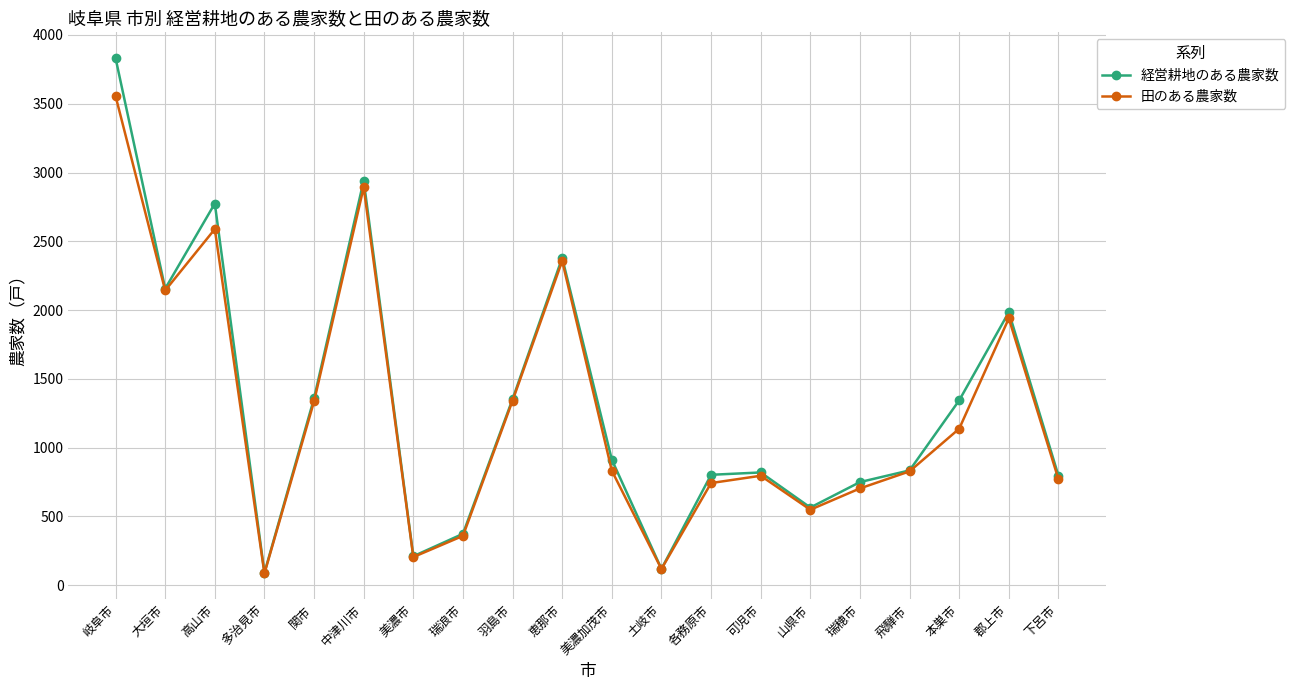

Is it true that 田のある農家数 equals 118 at 土岐市?

True